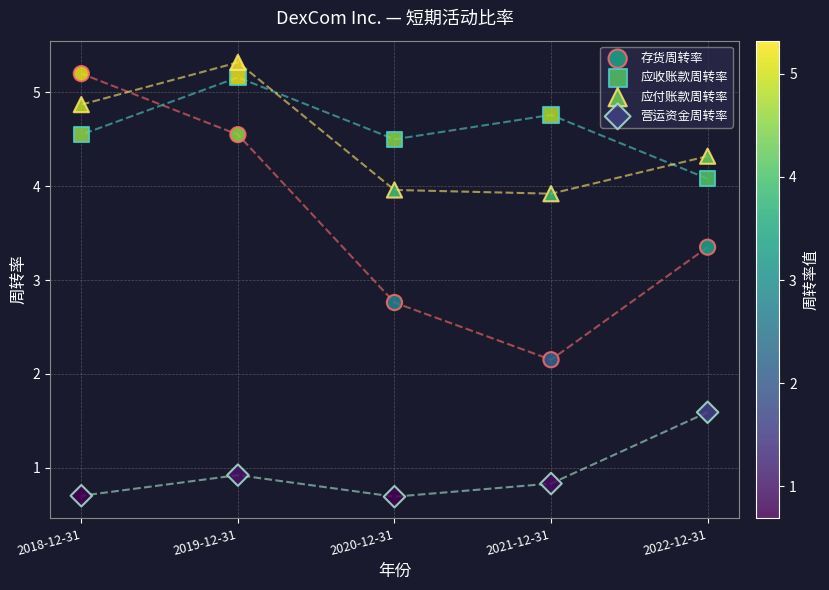

In the 存货周转率 series, what Y value is closest to 3?

2.8